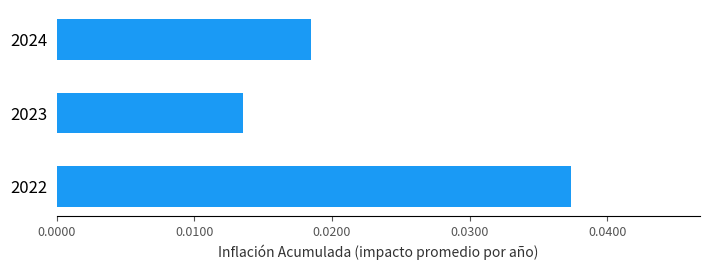

Is it true that the value at 2022 is 0.1?

False